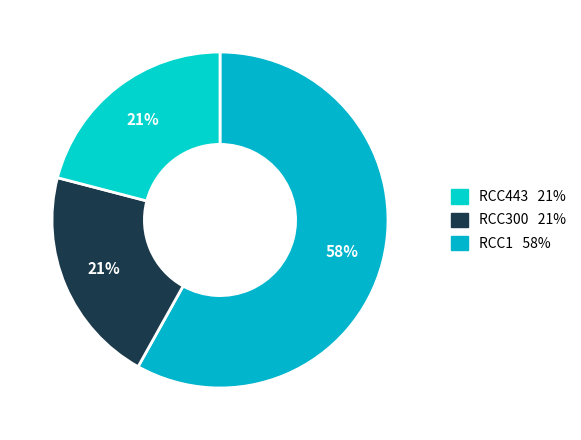

Count the number of slices in the pie.

3